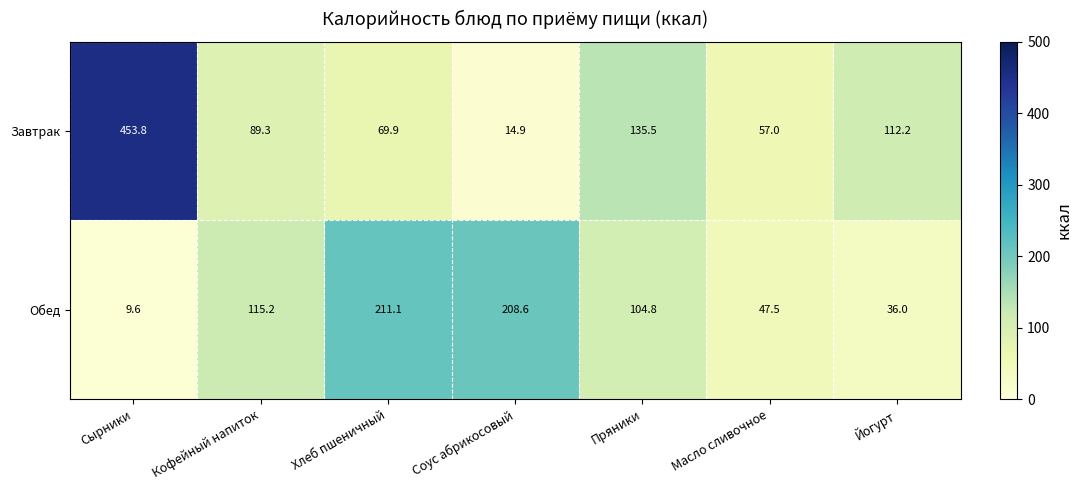

Reading left to right, list all the values displayed in this chart.

Завтрак: Сырники=453.8	Кофейный напиток=89.3	Хлеб пшеничный=69.9	Соус абрикосовый=14.9	Пряники=135.5	Масло сливочное=57.0	Йогурт=112.2
Обед: Сырники=9.6	Кофейный напиток=115.2	Хлеб пшеничный=211.1	Соус абрикосовый=208.6	Пряники=104.8	Масло сливочное=47.5	Йогурт=36.0